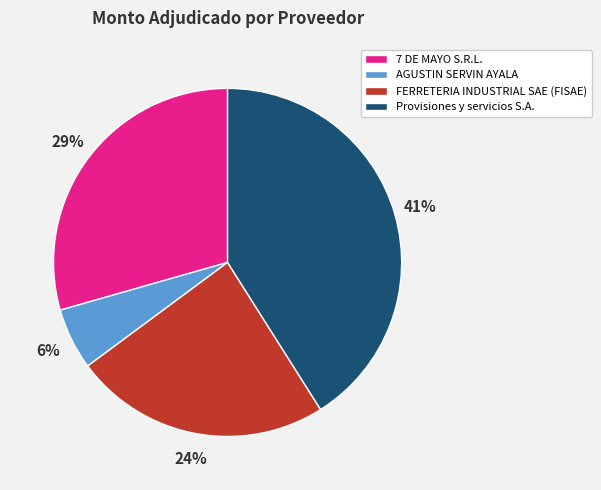

To the nearest percent, what is the difference between the largest and smallest slice percentages?

35%